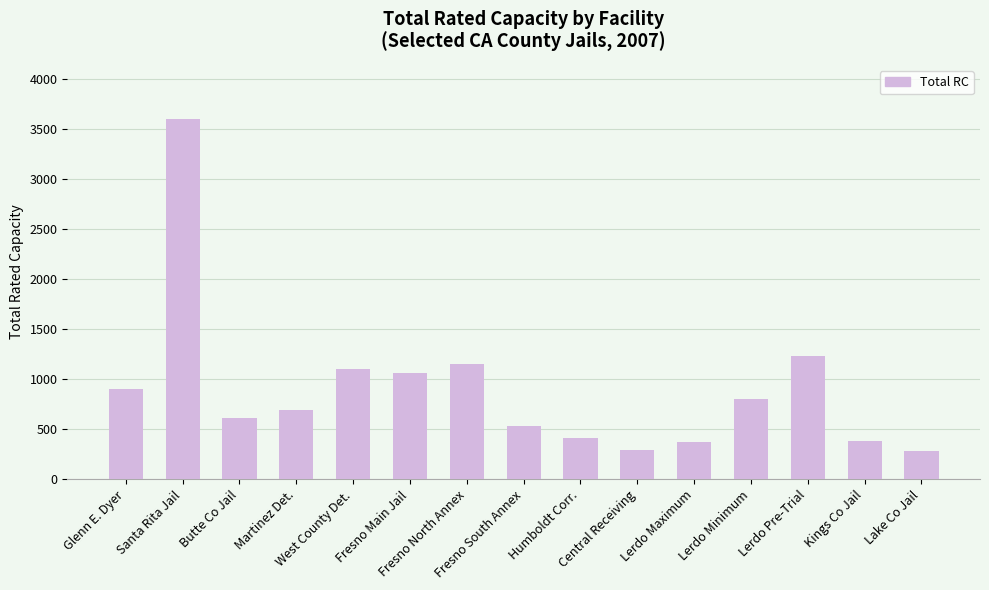

At which label is the value closest to 1943?

Lerdo Pre-Trial